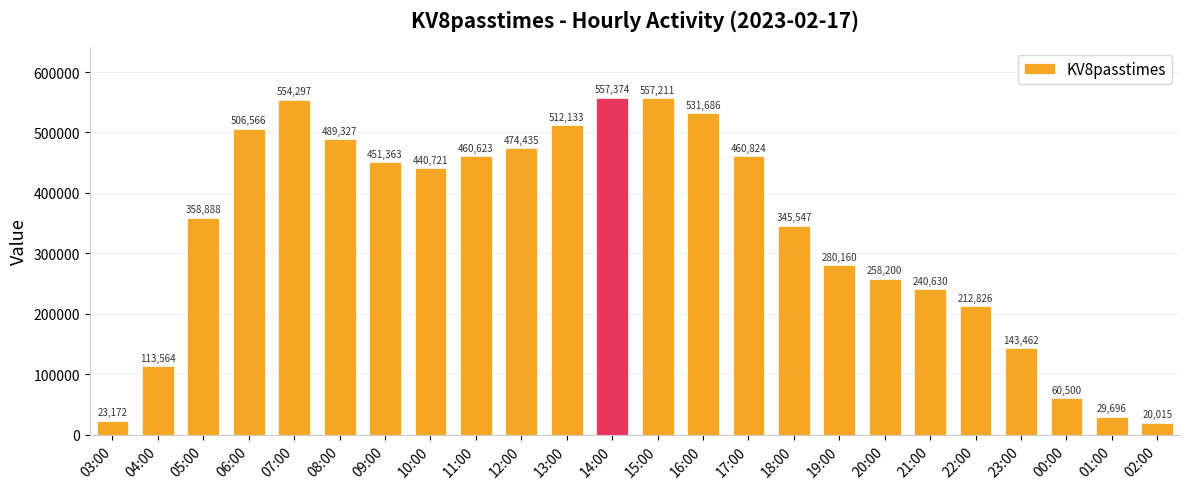

Between 00:00 and 08:00, which is larger?

08:00